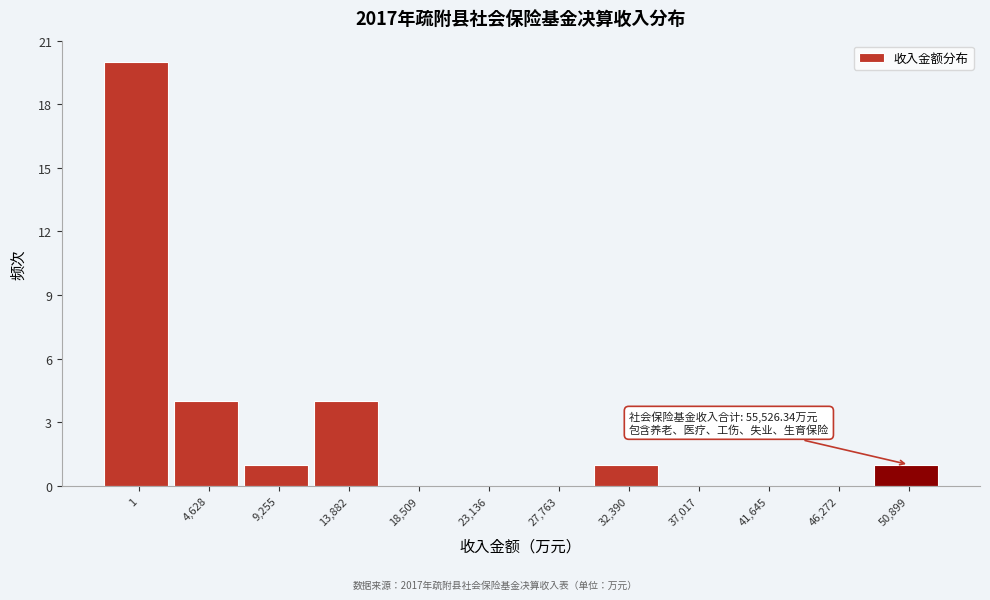

Reading left to right, what are all the values shown in this chart?

1=20	4,628=4	9,255=1	13,882=4	18,509=0	23,136=0	27,763=0	32,390=1	37,017=0	41,645=0	46,272=0	50,899=1